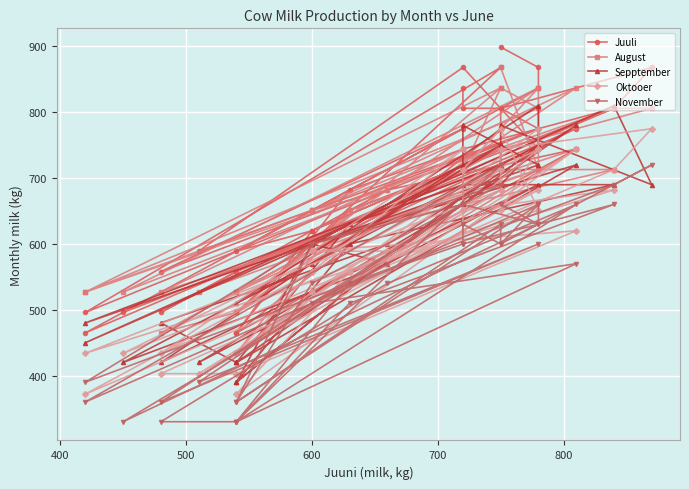

How many intersections are there between August and Sepptember?

14